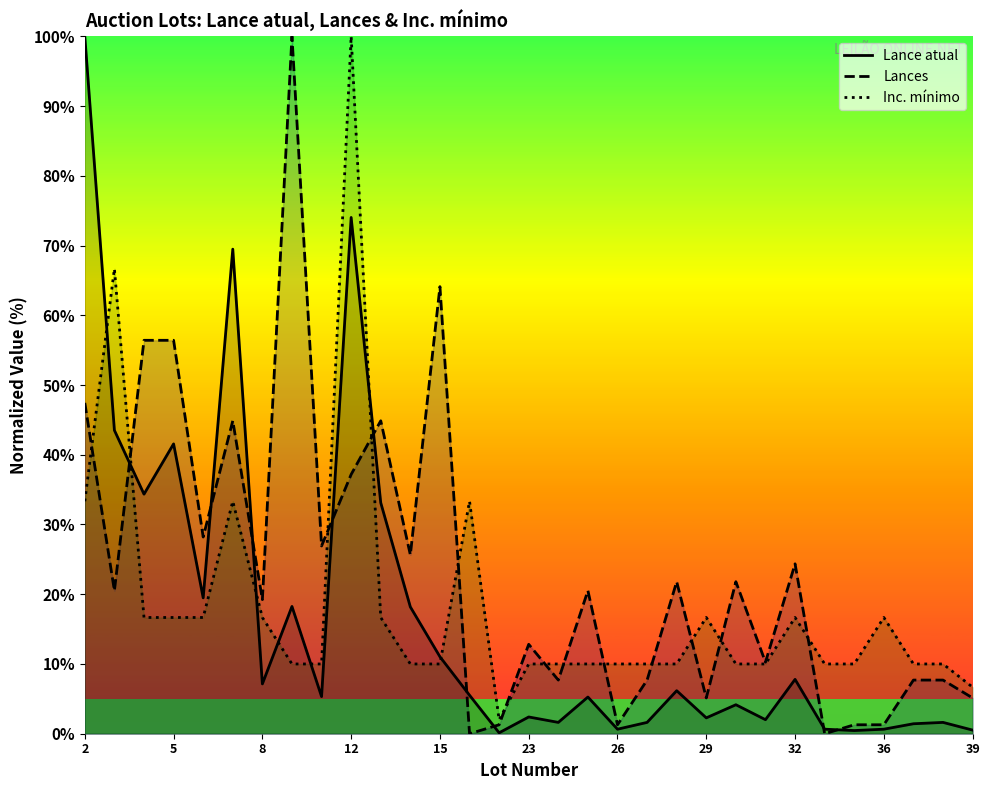

True or false: Lance atual has a value of 11.0 at 15.

True